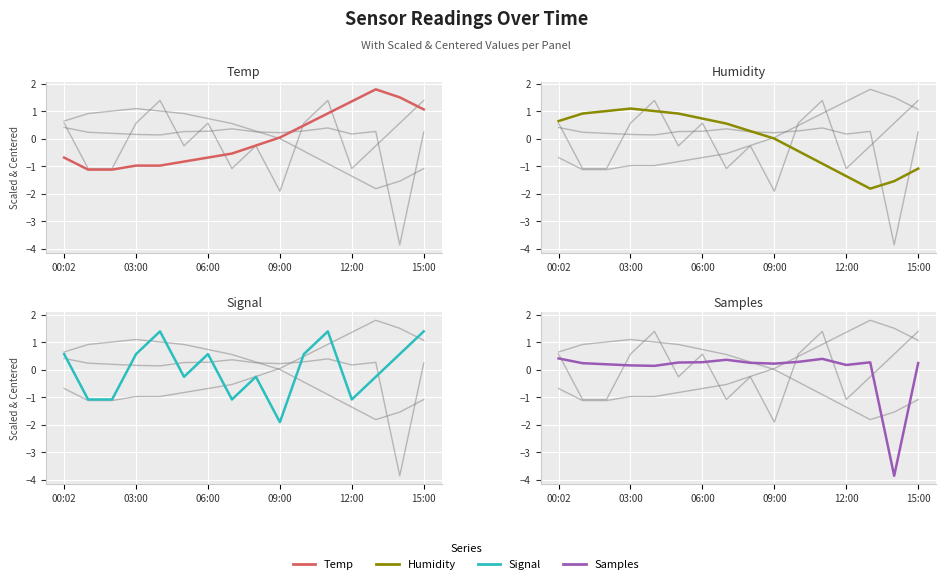

At which label does Signal reach its minimum?

09:00